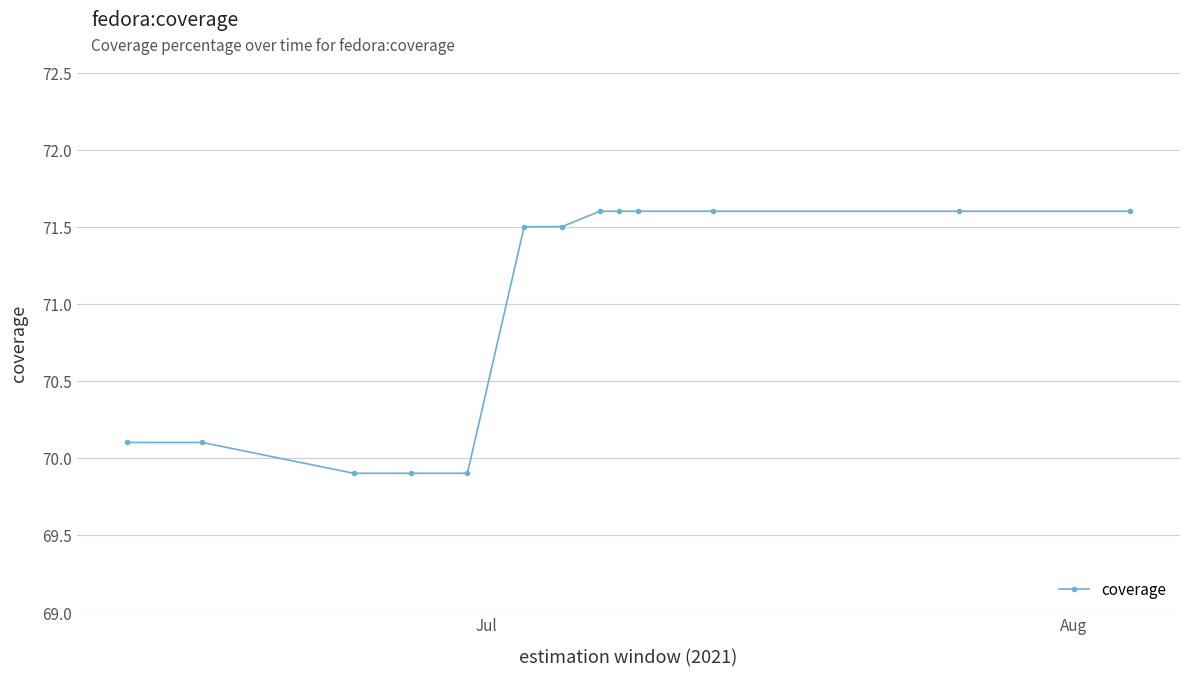

What is the sum of all values?

922.5